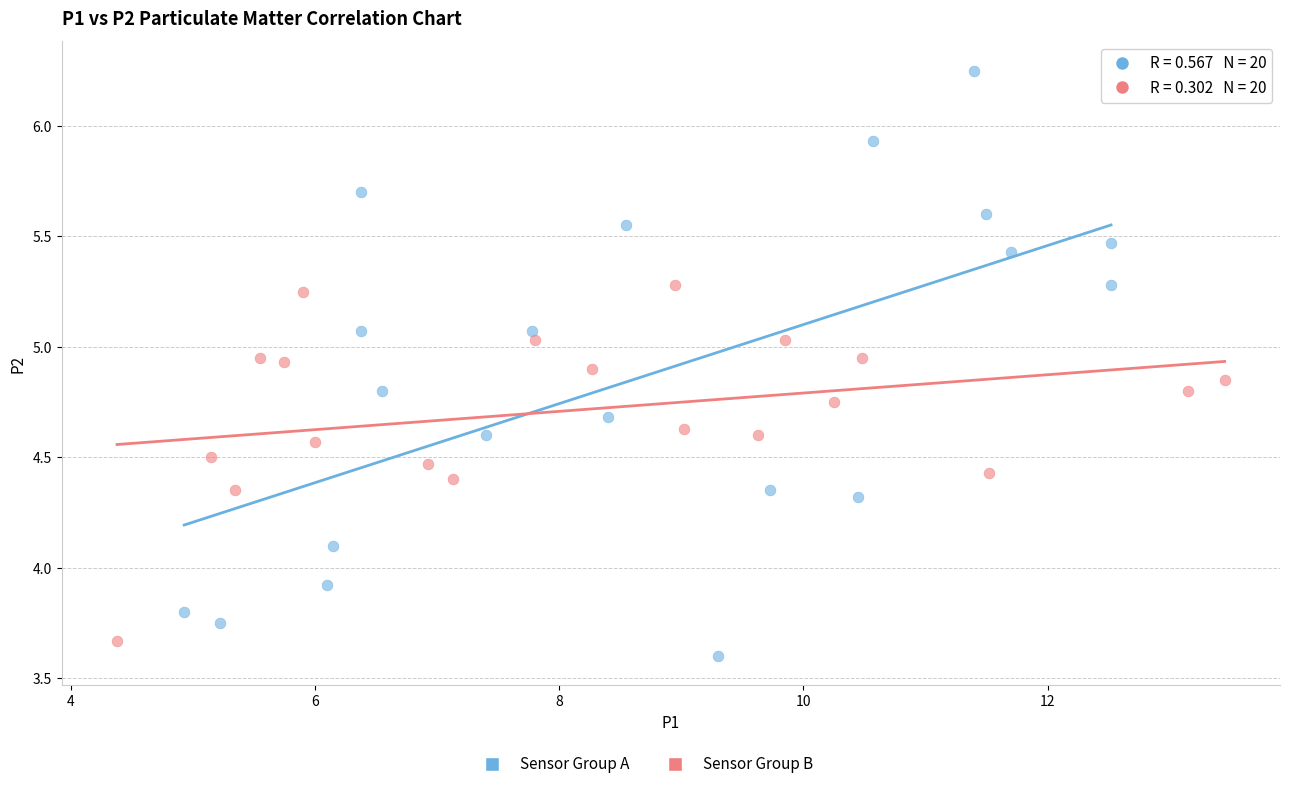

Which series has the largest Y range (max minus min)?

Sensor Group A